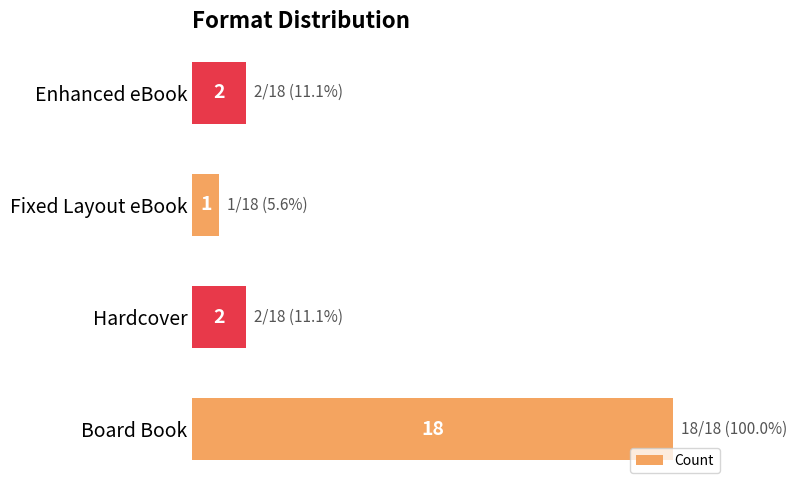

What is the difference between the second highest and minimum values?

1